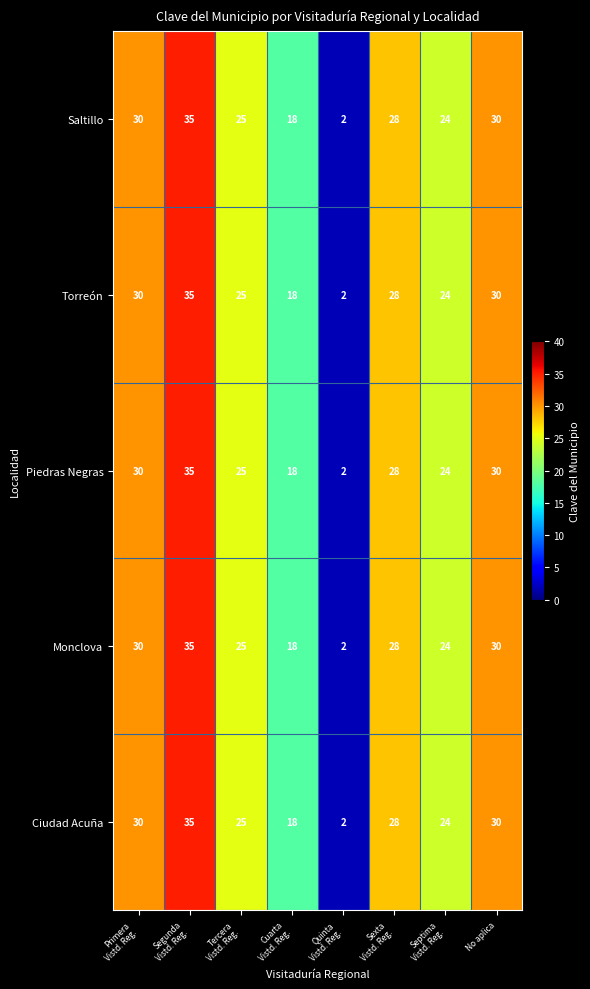

At how many categories does at least one series exceed 26?

4